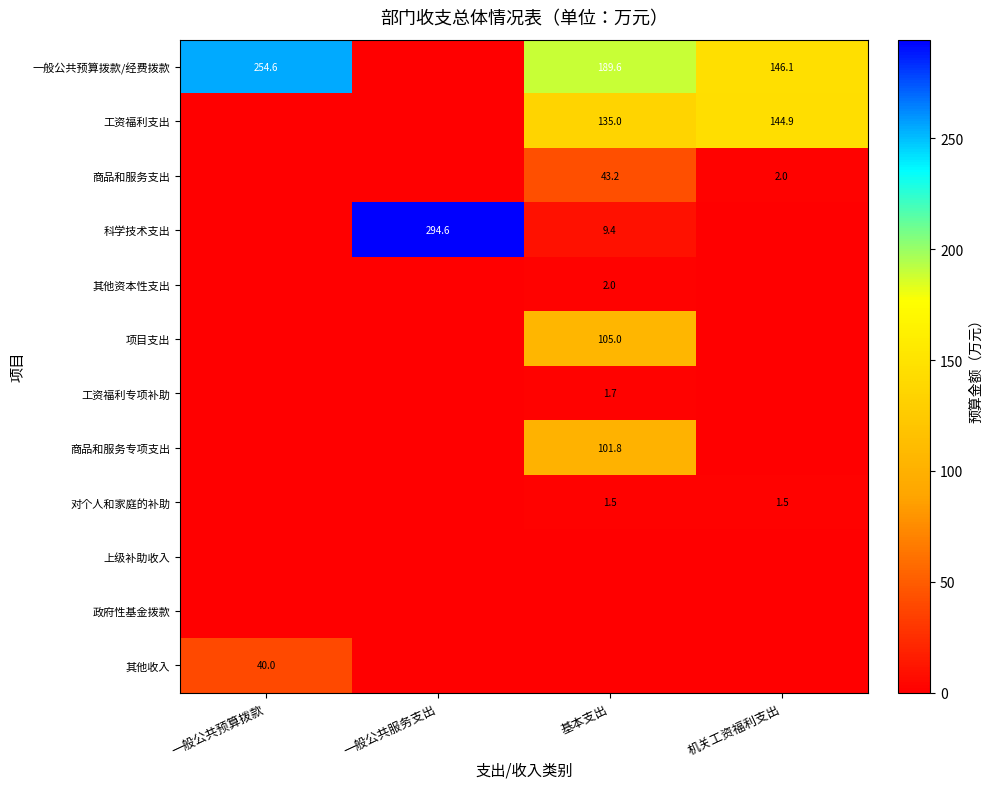

True or false: 其他收入 has a value of 40.0 at 一般公共预算拨款.

True